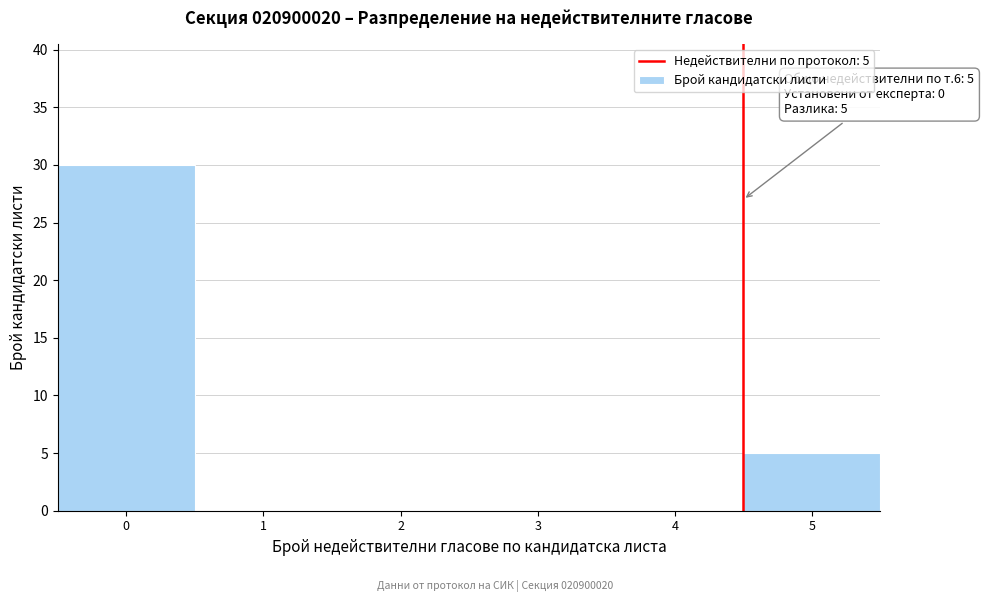

Reading left to right, extract all data points from this chart.

0=30	1=0	2=0	3=0	4=0	5=5